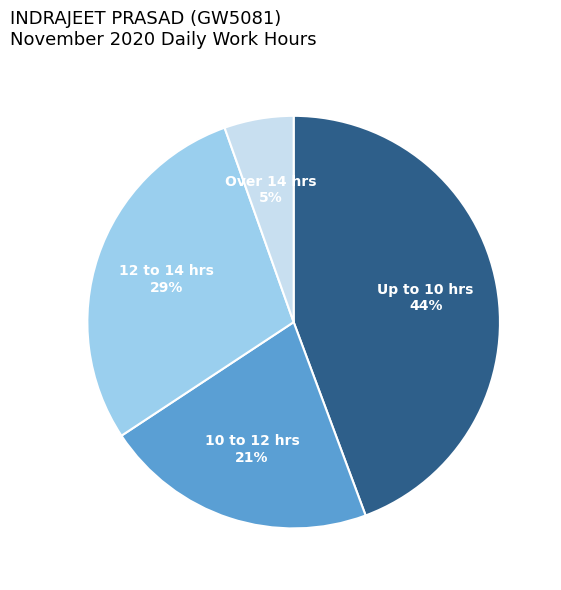

How many segments does this pie chart have?

4